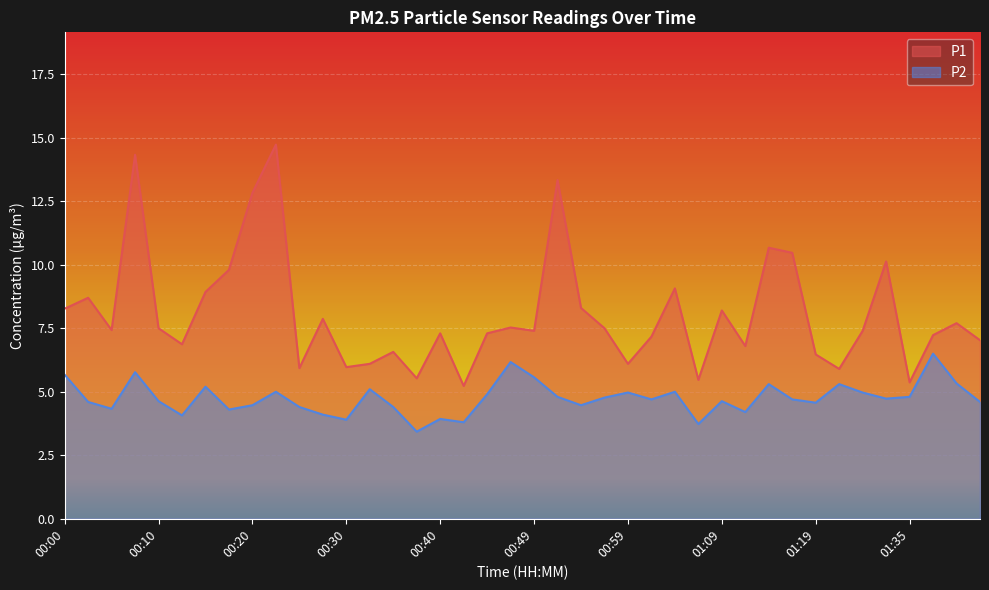

Is it true that P1 equals 5.2 at 00:42?

True